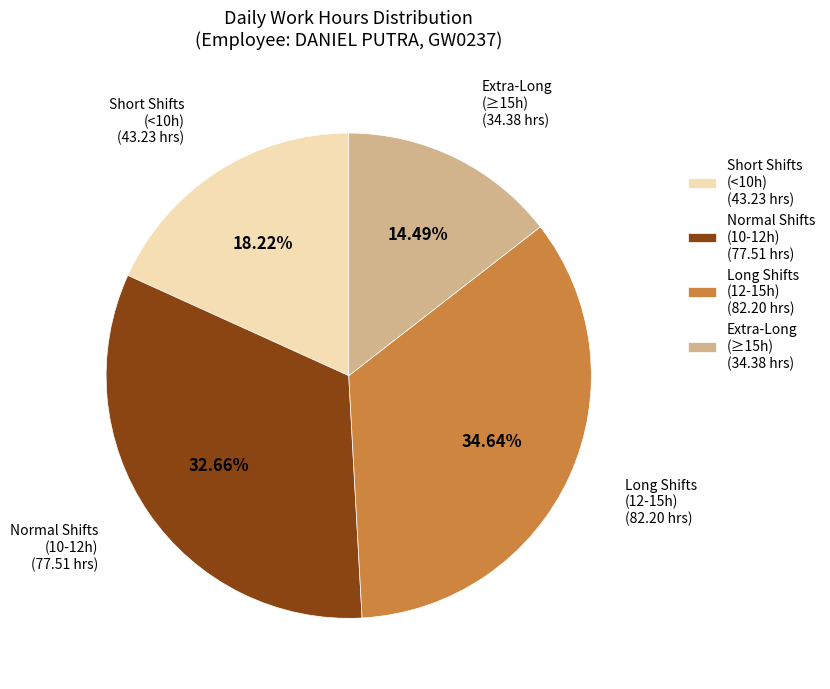

Is there a majority slice in this chart?

No